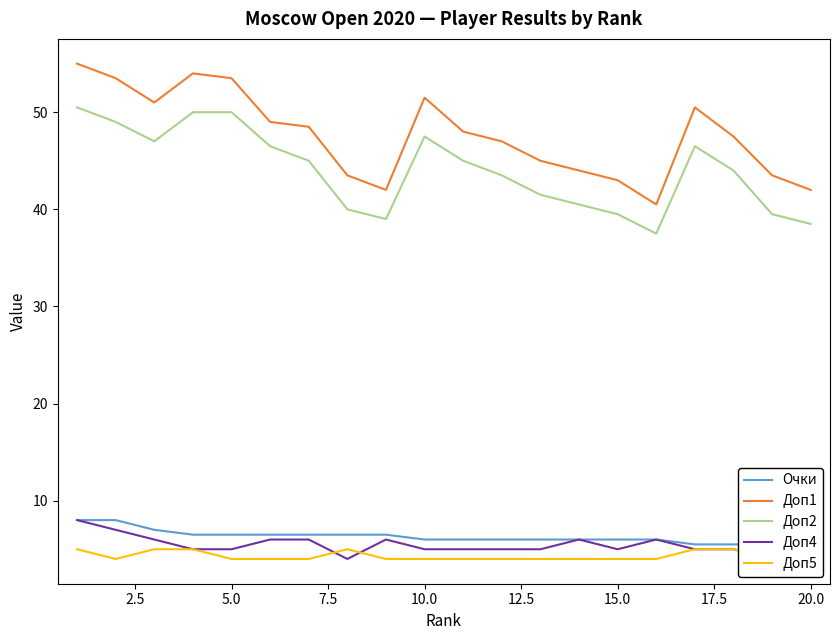

What are all the series names shown in the legend?

Очки, Доп1, Доп2, Доп4, Доп5